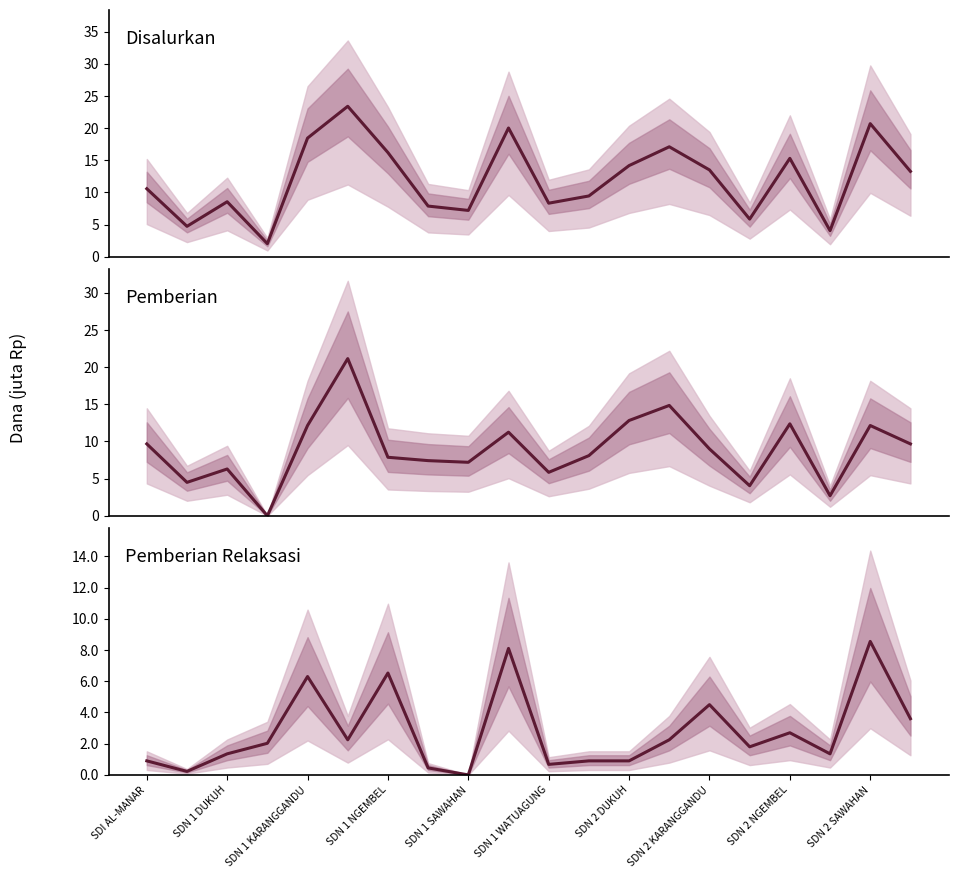

Which series has the largest total across all categories?

Disalurkan (Dana)